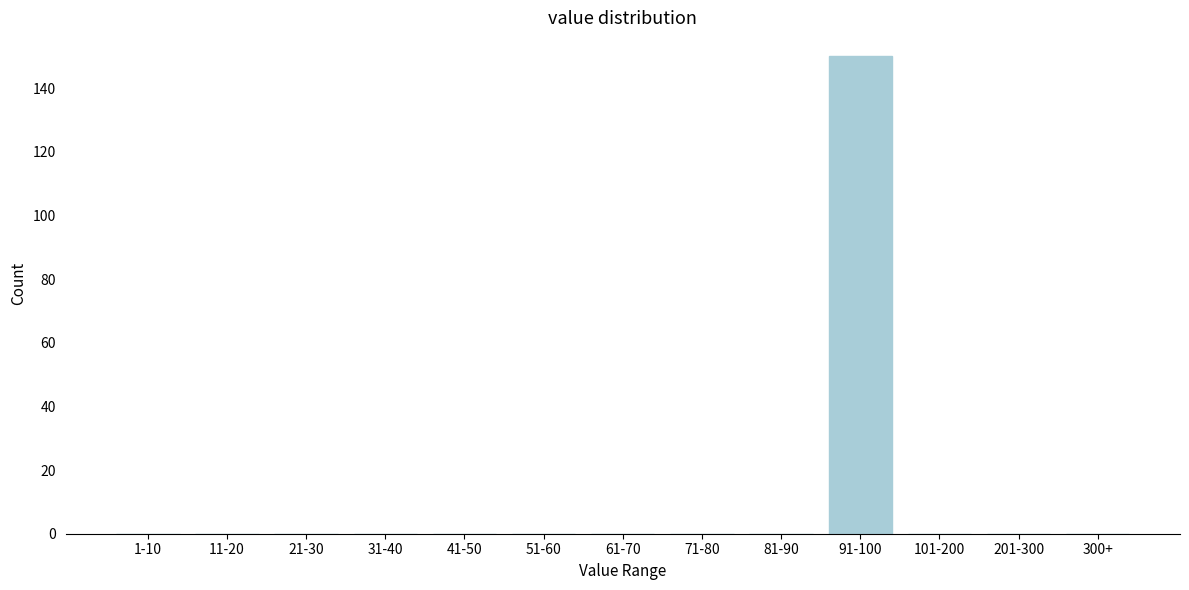

Reading left to right, extract all data points from this chart.

1-10=0	11-20=0	21-30=0	31-40=0	41-50=0	51-60=0	61-70=0	71-80=0	81-90=0	91-100=150	101-200=0	201-300=0	300+=0